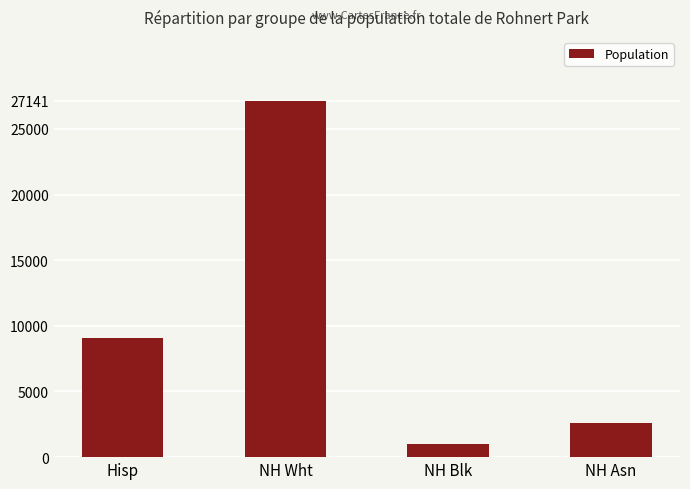

Rank the categories by value from highest to lowest.

NH Wht, Hisp, NH Asn, NH Blk